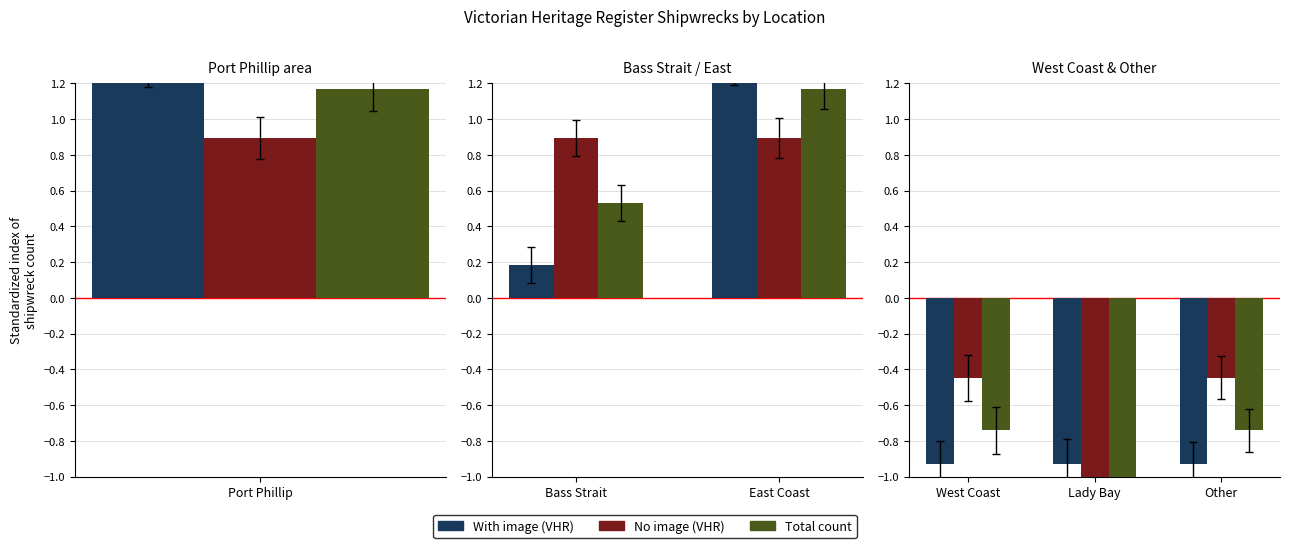

What is the difference between the highest and lowest values at Lady Bay?

0.9